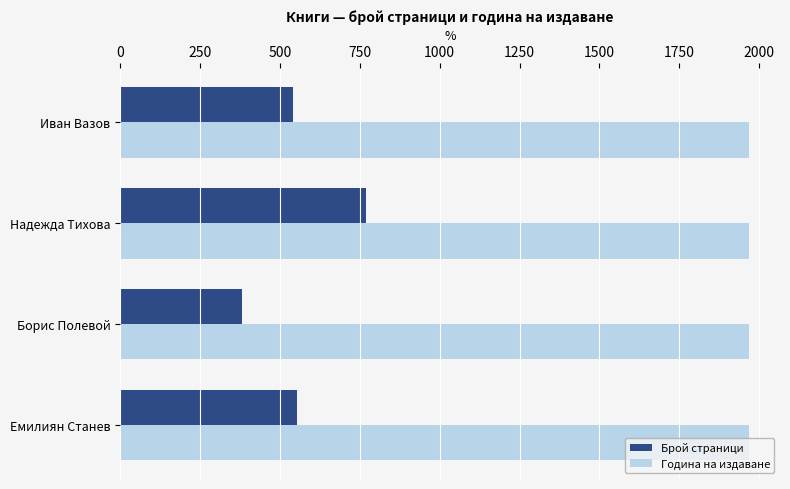

What is the difference between the maximum and minimum values in the Брой страници series?

388